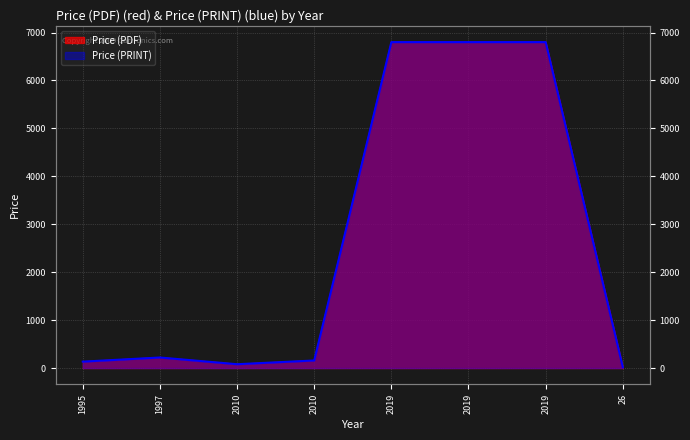

How many data points does each series have?

8